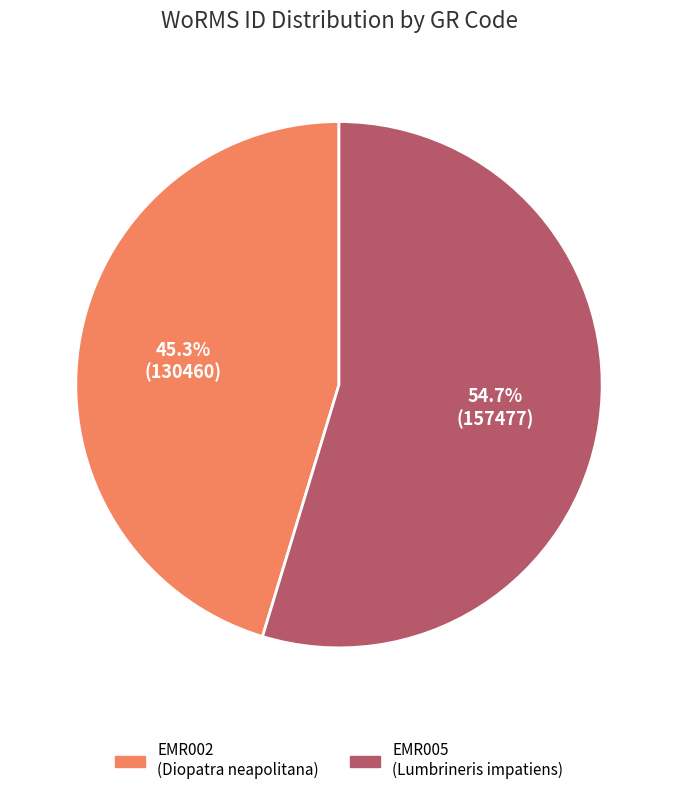

Does EMR002 account for over 50% of the chart?

No